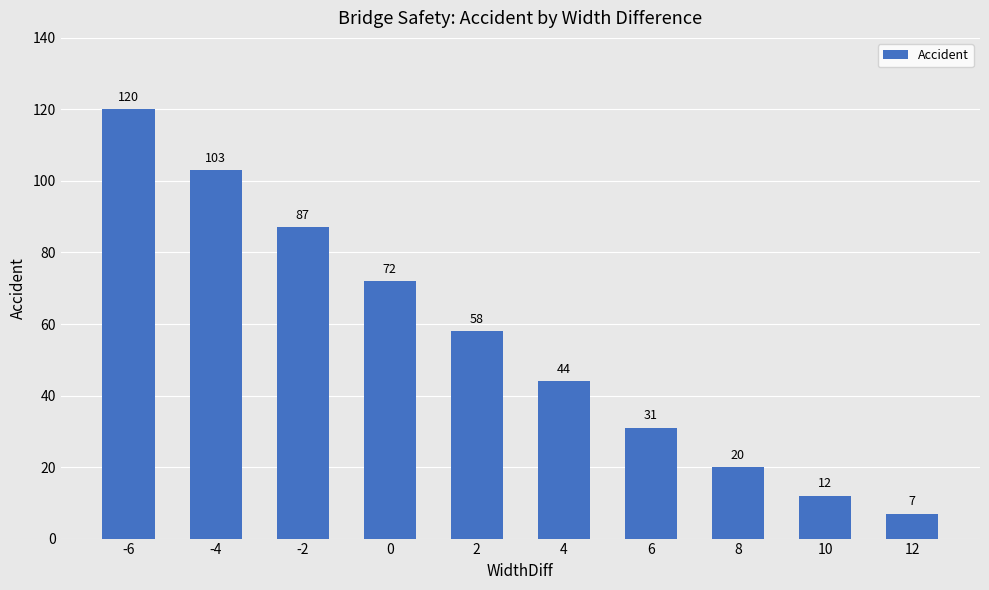

What is the ratio of the value at 2 to the value at 4?

1.3